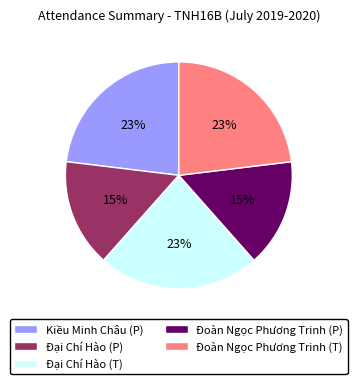

Approximately how many times larger is the value at Đoàn Ngọc Phương Trinh (T) compared to Kiều Minh Châu (P)?

1.0